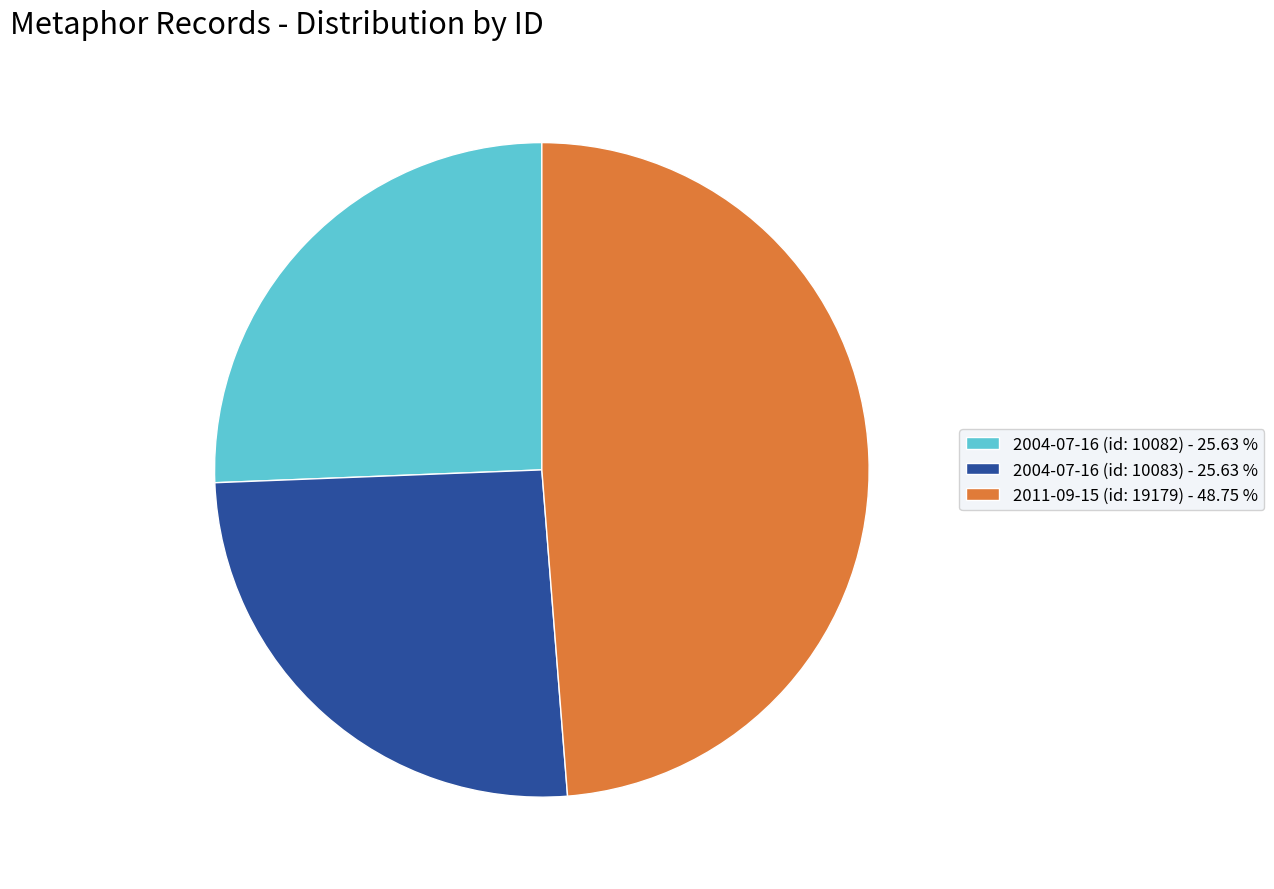

True or false: 2004-07-16 (id: 10083) accounts for 26% of the total.

True